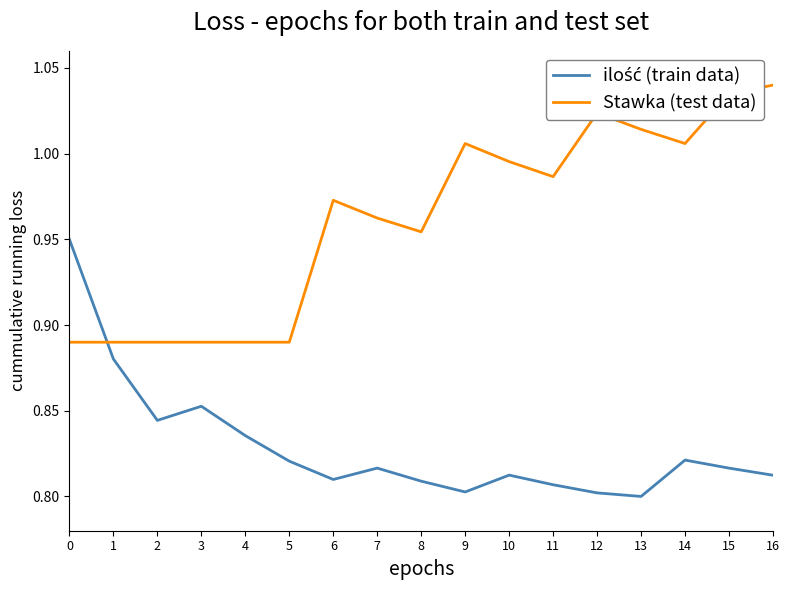

What is the total value across all series at 3?

1.7